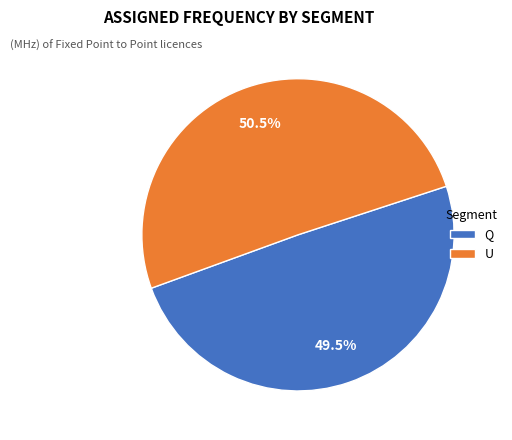

What is the largest slice in the pie chart?

U